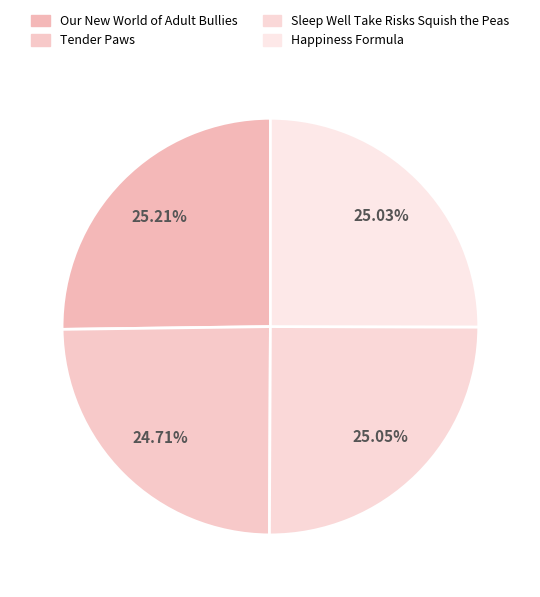

How many segments does this pie chart have?

4